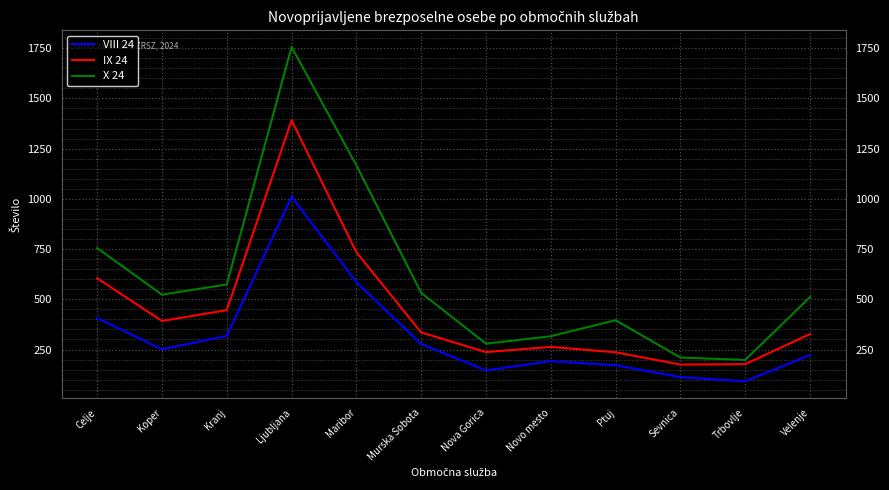

How many interior local peaks does the X 24 series have?

2